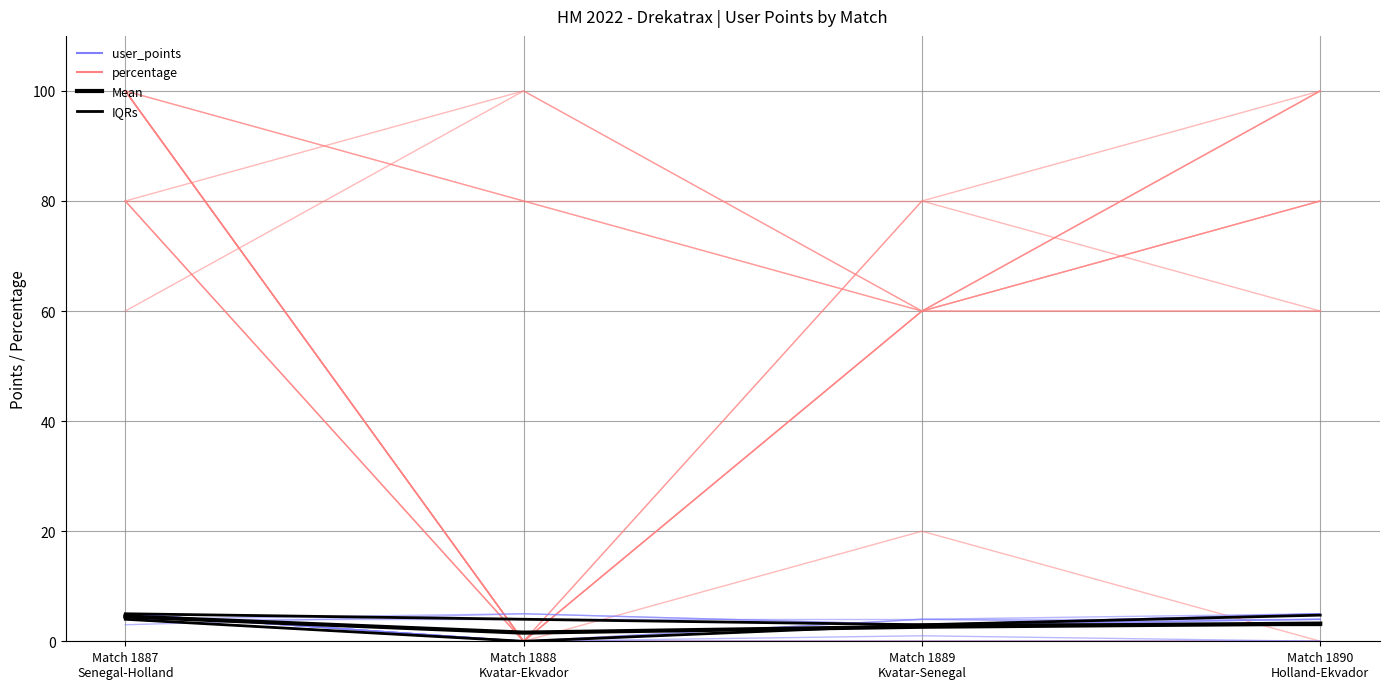

Where do IQRs (points) and percentage first cross each other?

Match 1887
Senegal-Holland and Match 1888
Kvatar-Ekvador